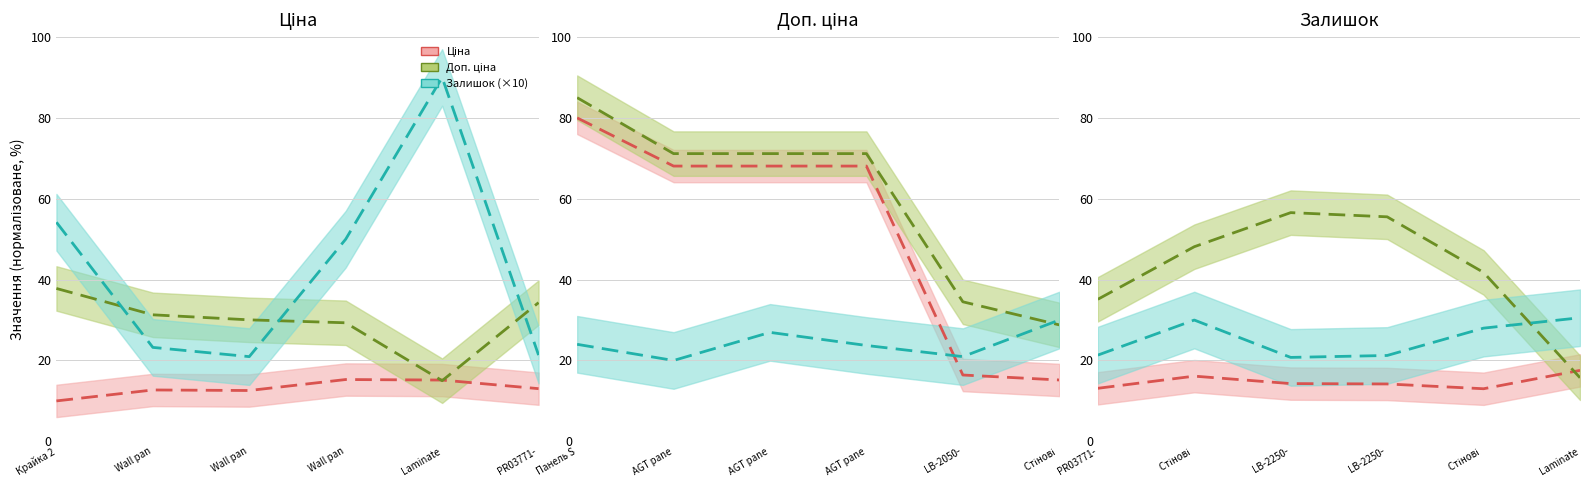

What is the value of the Залишок (×10) point at the 2nd from the left?

23.2